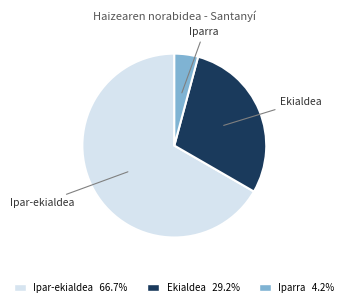

Rank the categories by value from highest to lowest.

Ipar-ekialdea, Ekialdea, Iparra